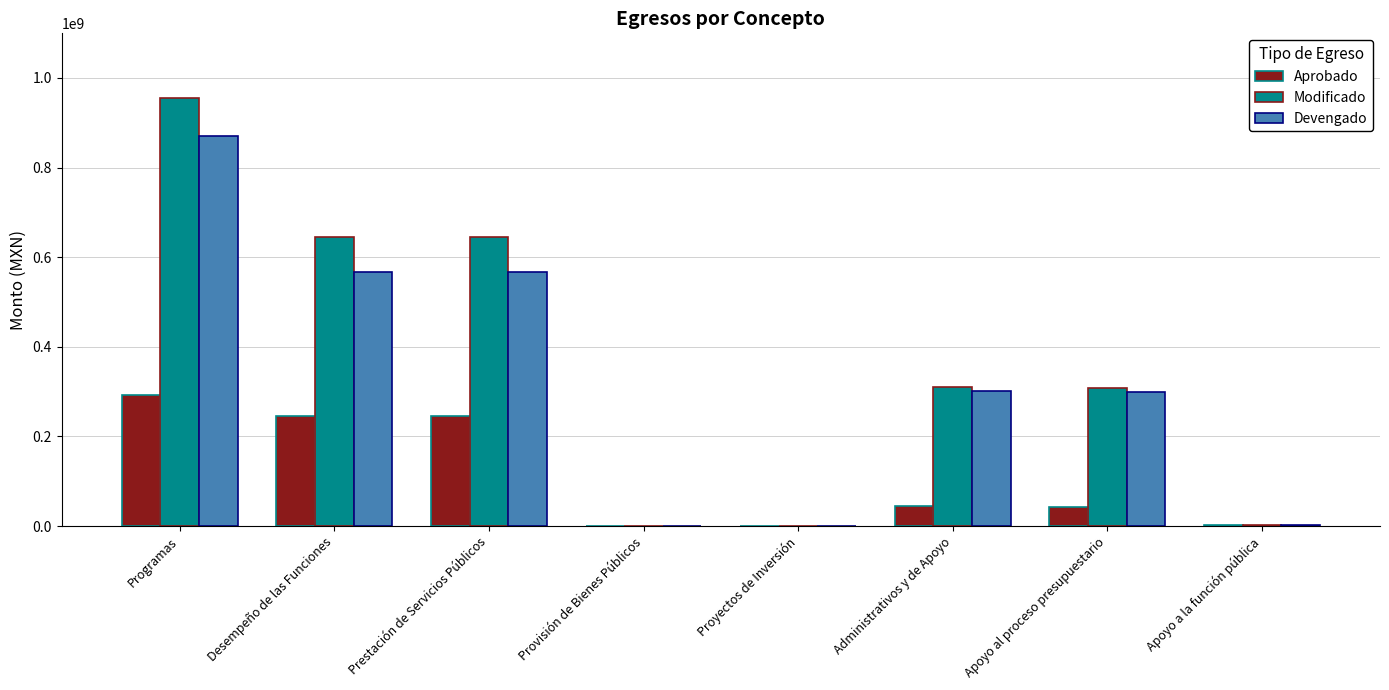

Which category has the highest value across all series?

Programas